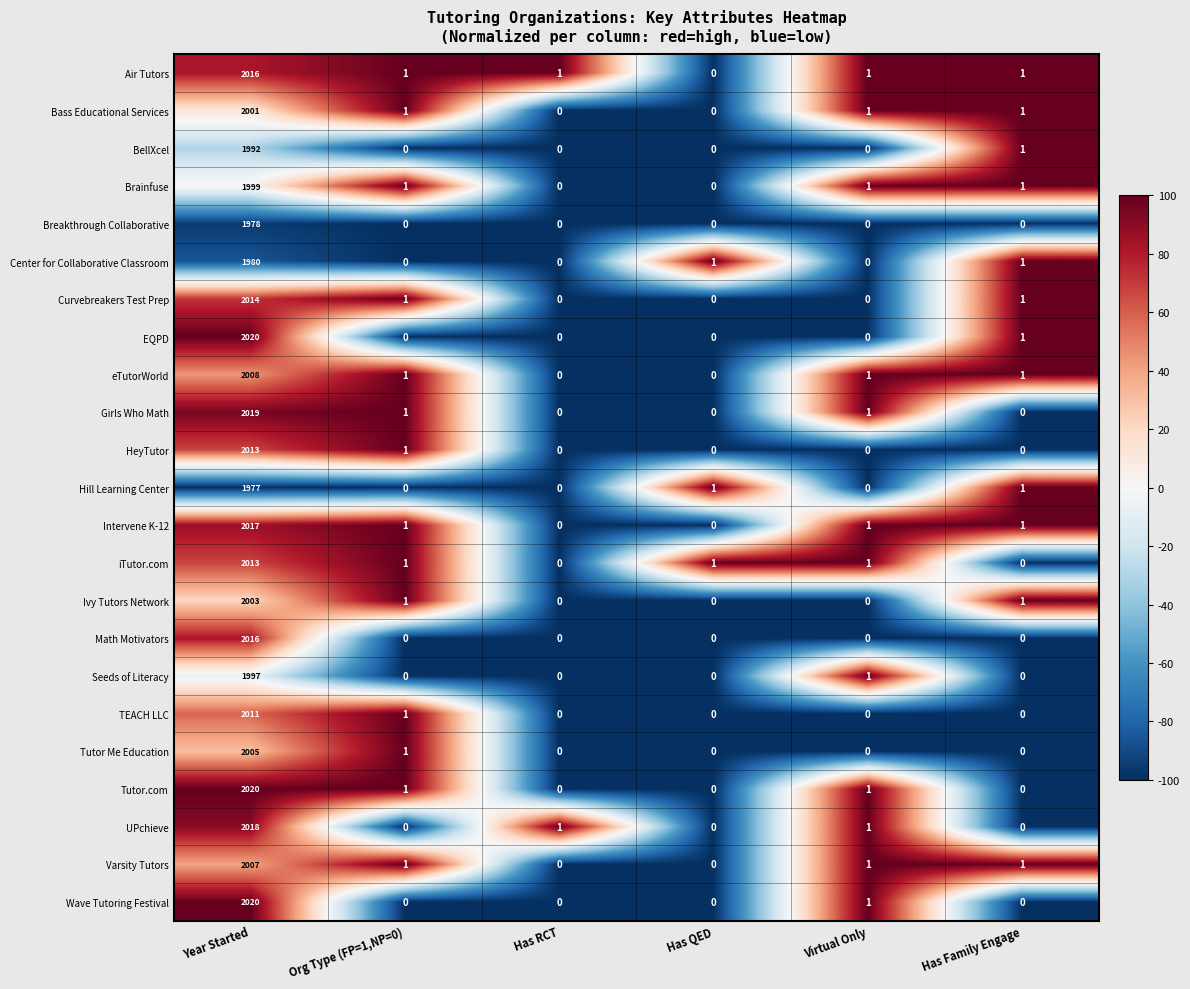

At which category is the sum across all series the highest?

Year Started